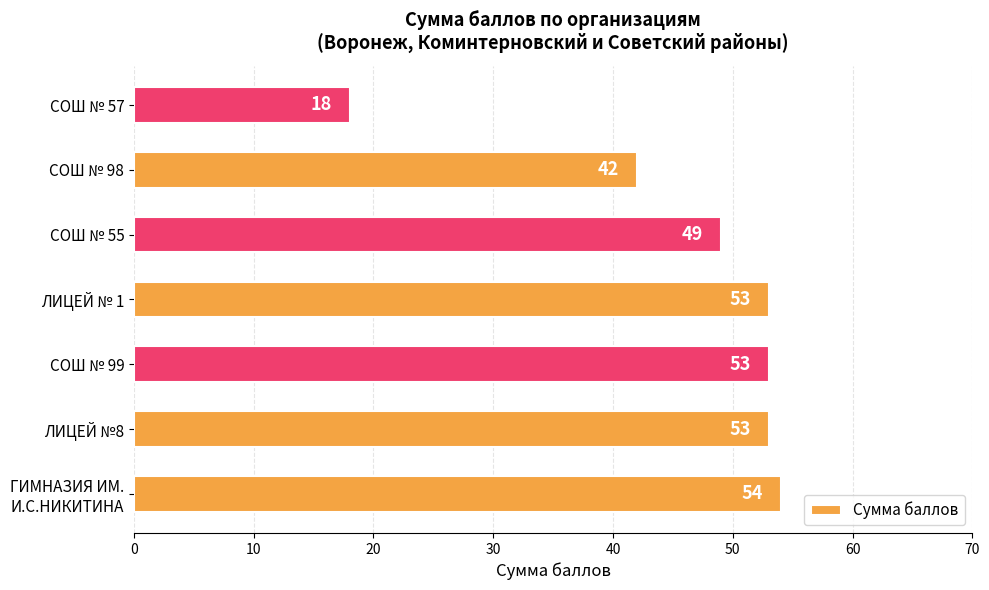

Is it true that the value at СОШ № 57 is 12?

False